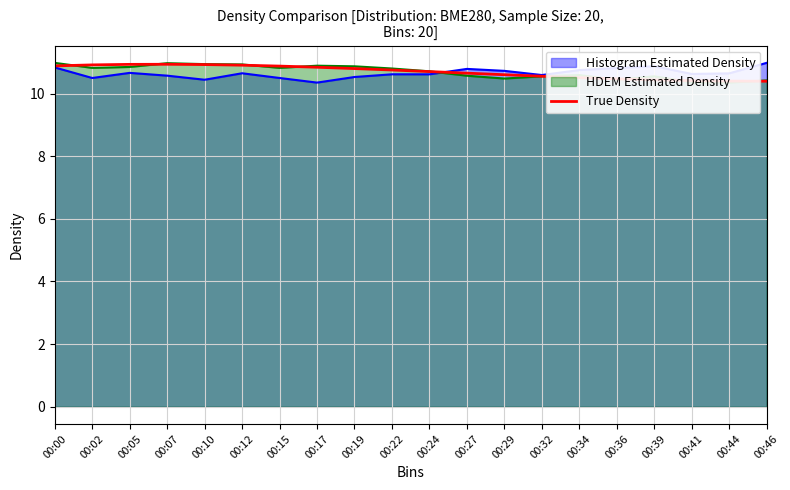

The value of True Density at 00:39 is 10.4. True or false?

True